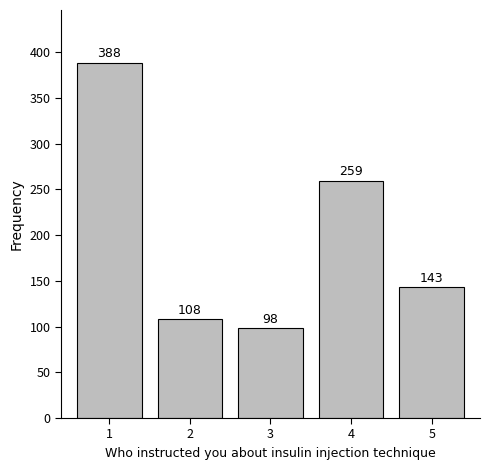

Reading right to left, extract all data points from this chart.

5=143	4=259	3=98	2=108	1=388